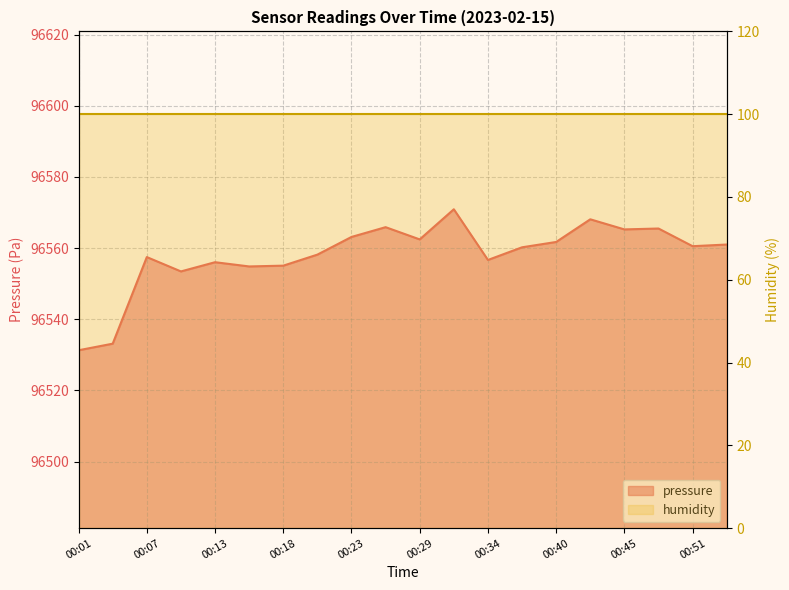

How many interior local valleys (lower than both neighbors) does the data have?

6